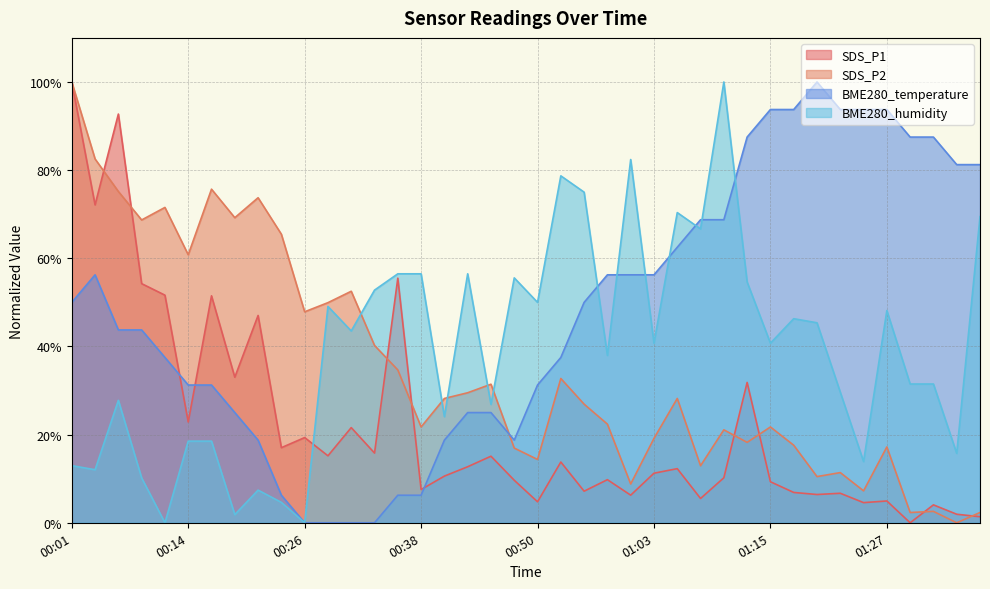

Rank the series by their average value, from highest to lowest.

BME280_temperature, BME280_humidity, SDS_P2, SDS_P1